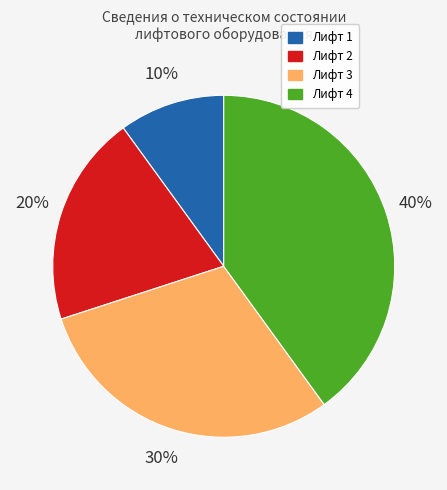

Does Лифт 4 account for over 50% of the chart?

No